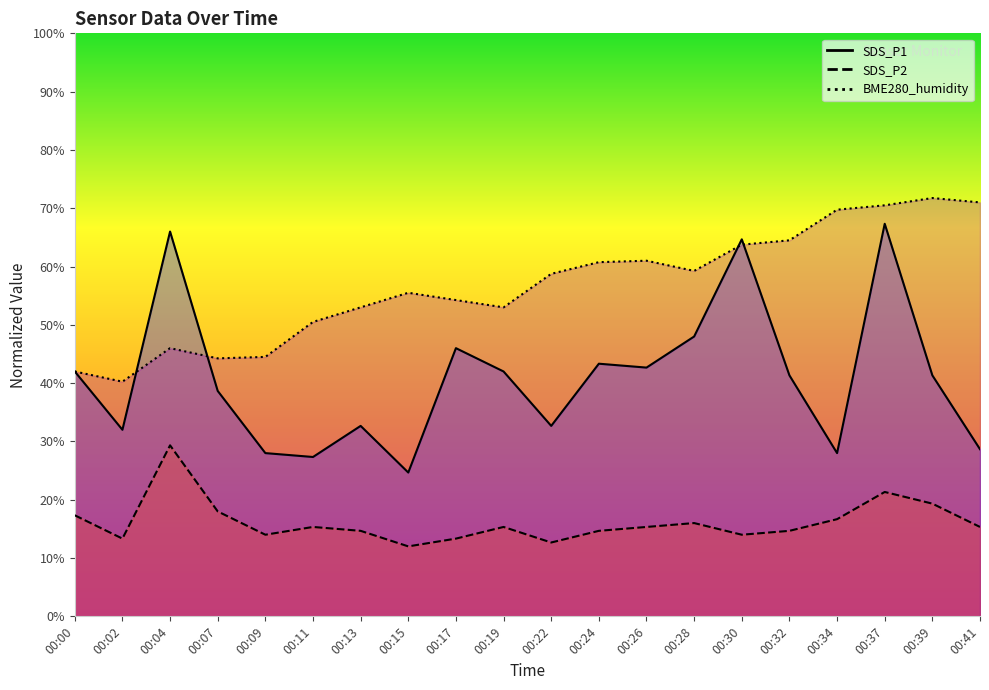

True or false: SDS_P1 and SDS_P2 cross at least once.

False